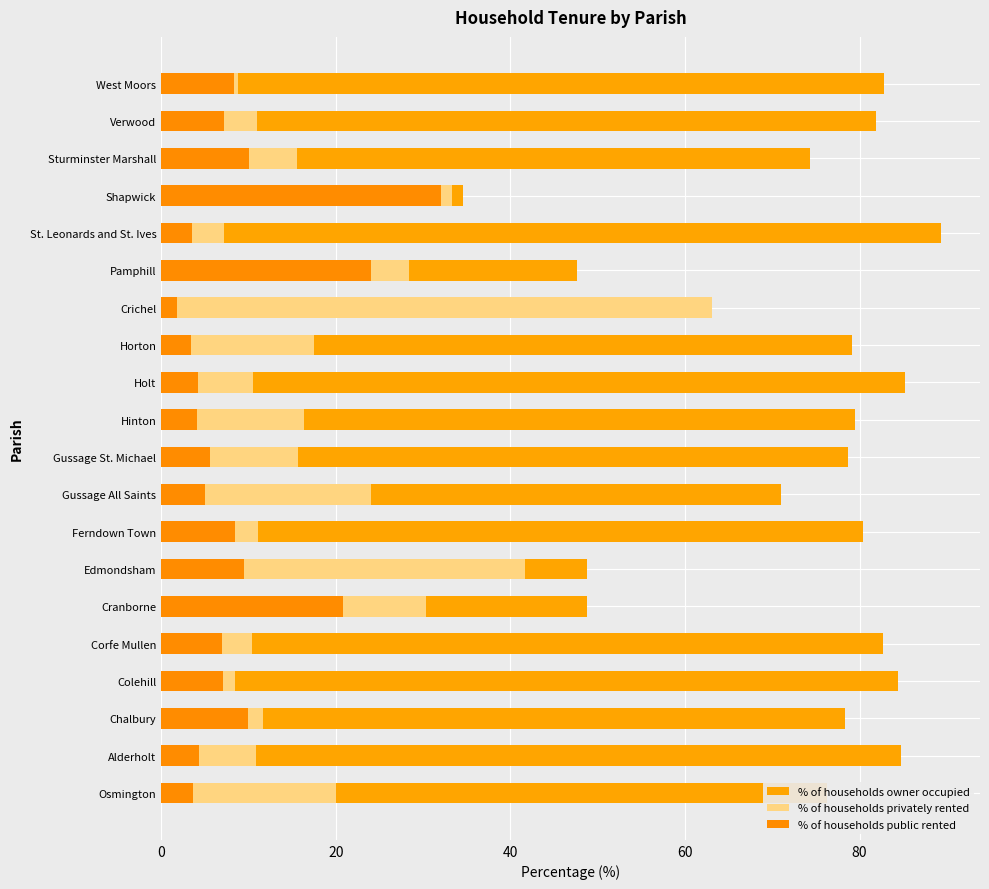

List the series in order of their peak value, lowest first.

% of households public rented, % of households privately rented, % of households owner occupied